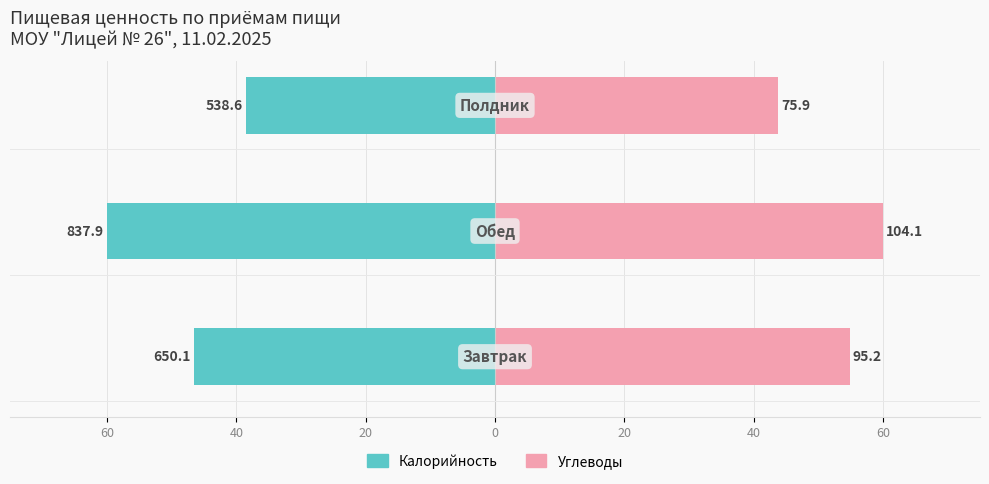

Reading left to right, what are all the values shown in this chart?

Калорийность: 60=-46.5	40=-60.0	20=-38.6
Углеводы: 60=54.9	40=60.0	20=43.8